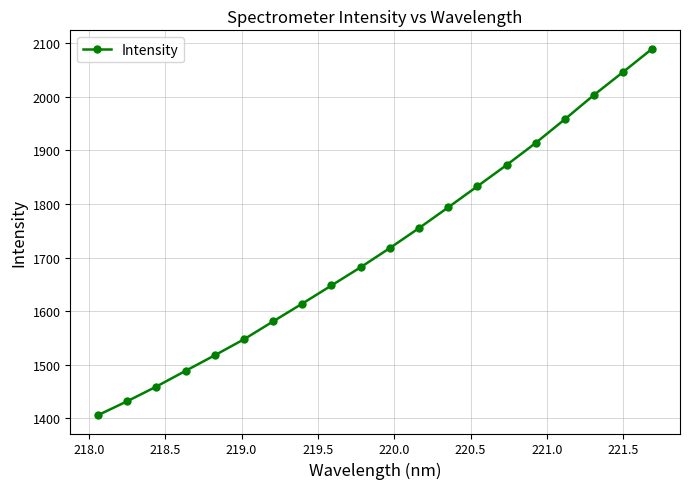

Does the chart have visible grid lines?

Yes